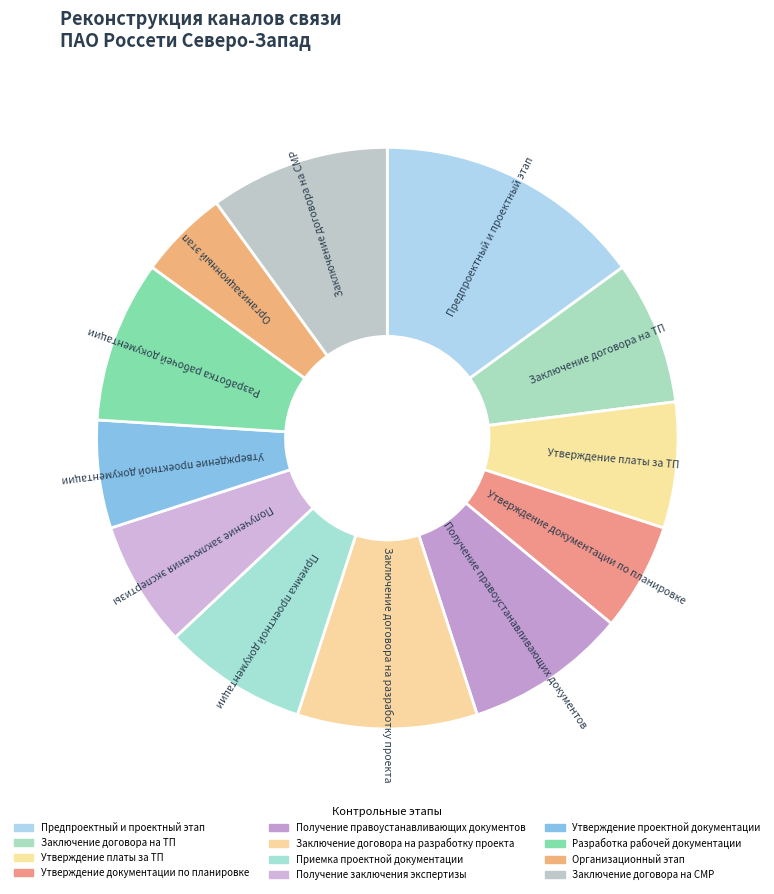

What percentage is the Приемка проектной документации slice, to the nearest percent?

8%